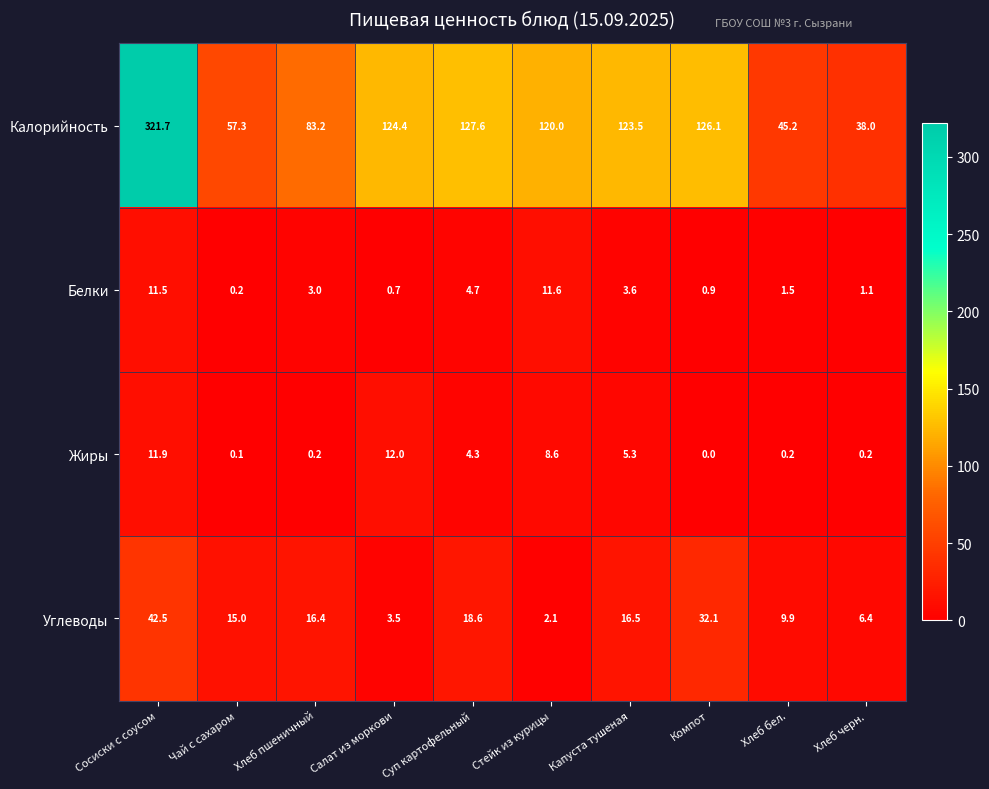

What is the sum of all Жиры values?

42.8